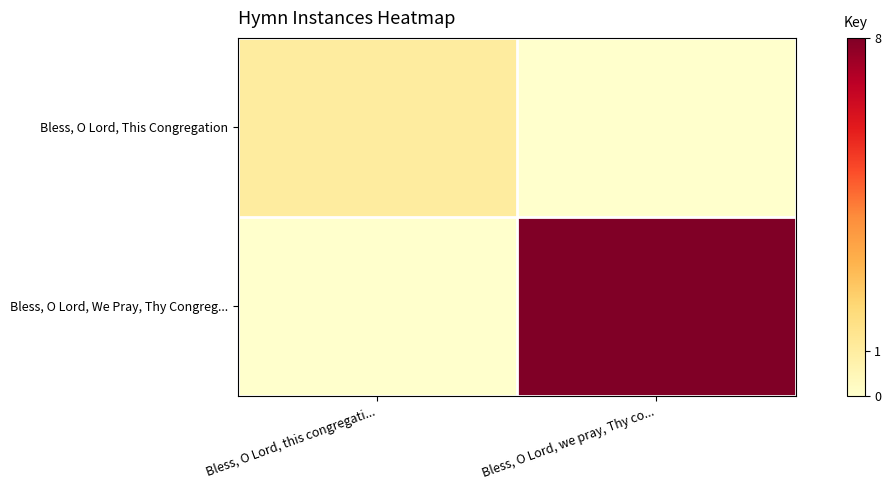

What is the greatest value displayed?

8